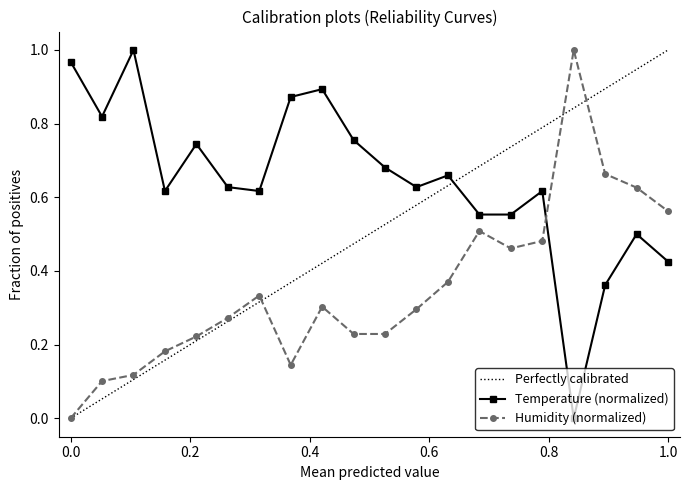

Is this an area chart (filled region under the line)?

No